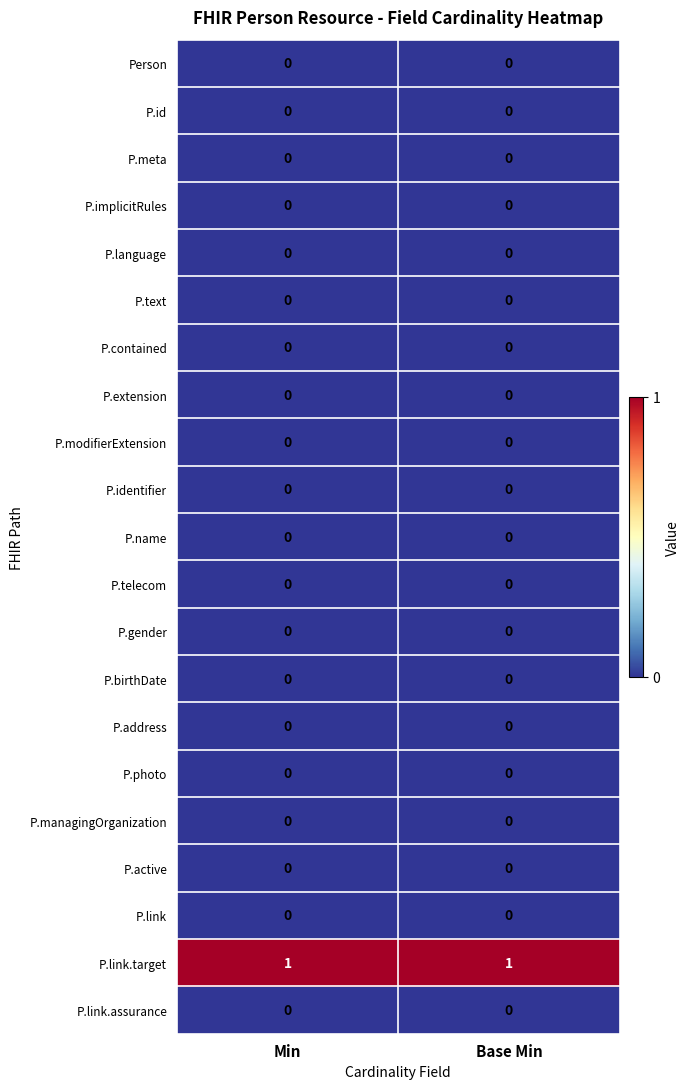

Which series has the largest total across all categories?

P.link.target